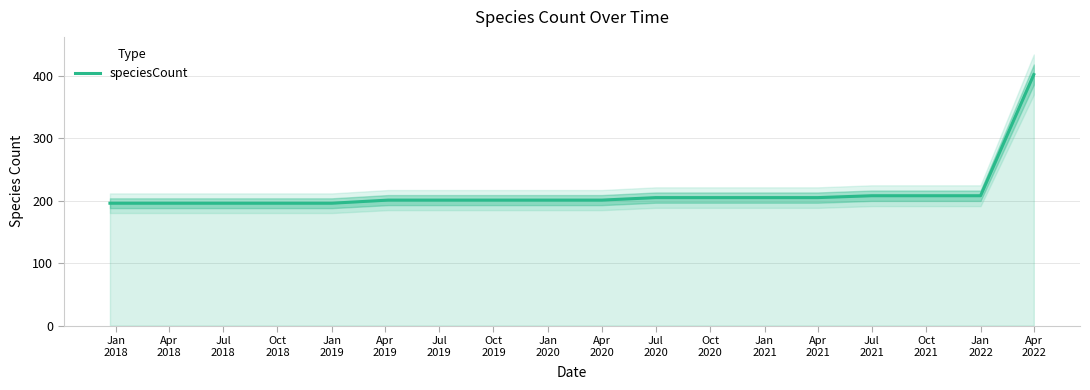

Where does the data first go above 201?

Jul
2020